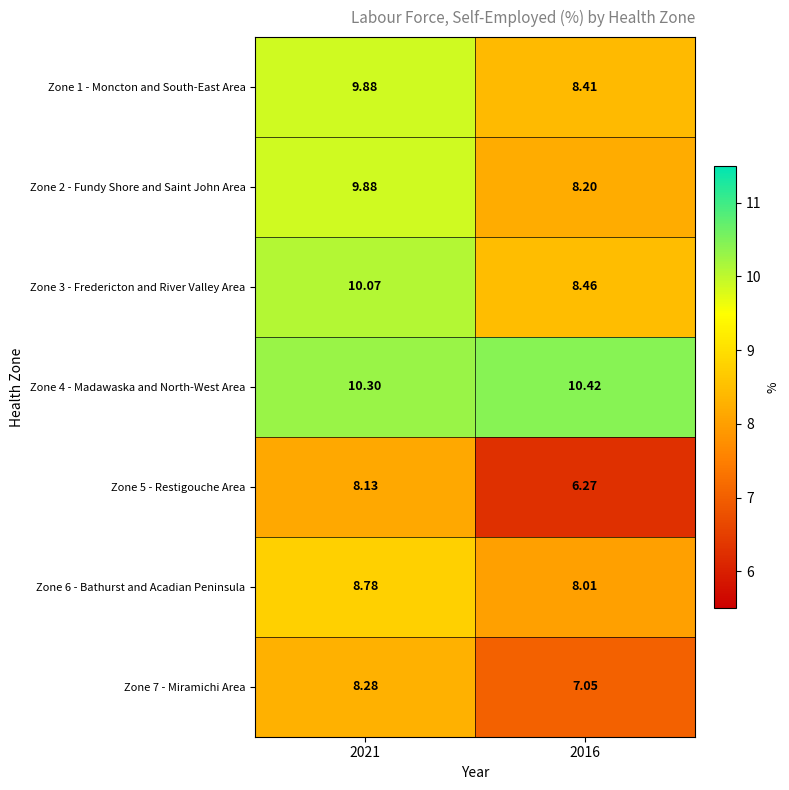

Is the value of Zone 7 - Miramichi Area at 2016 greater than the value of Zone 1 - Moncton and South-East Area at 2021?

No